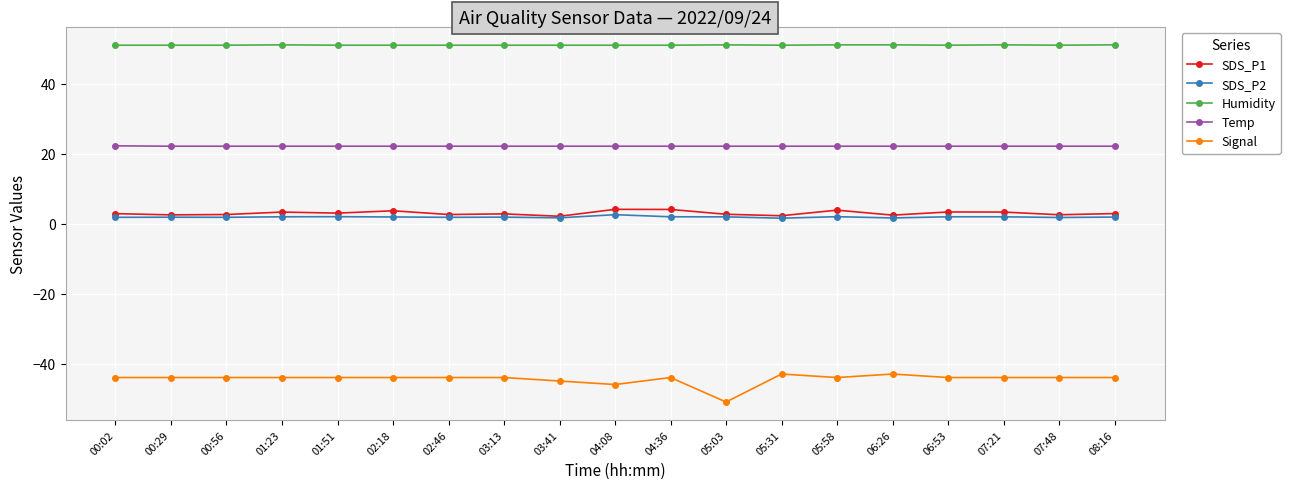

The value of Signal at 03:13 is -75.5. True or false?

False